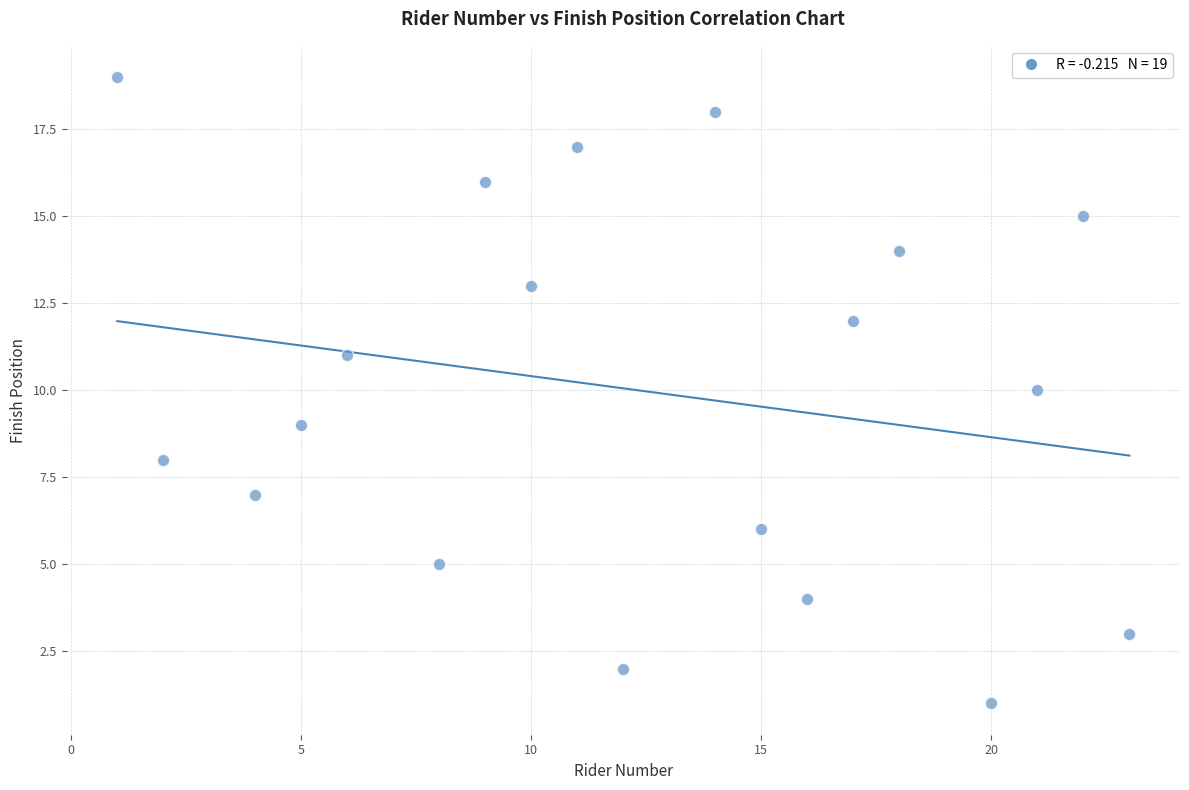

What is the range of Y values (max minus min)?

18